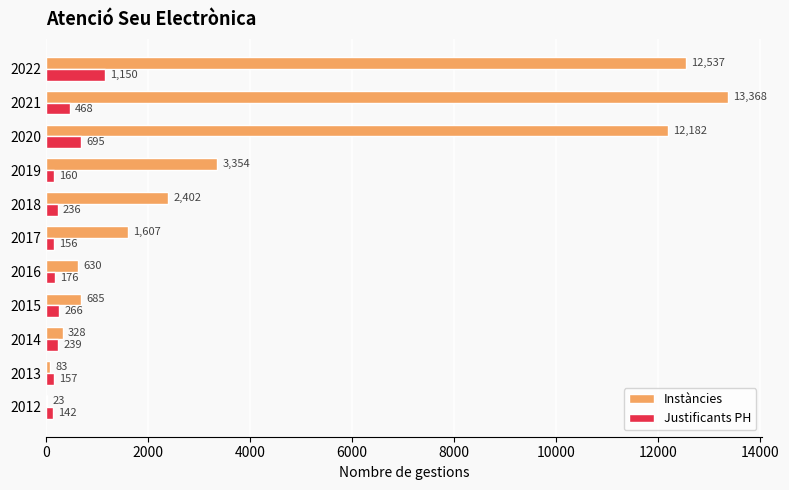

What is the sum of all Instàncies values?

47199